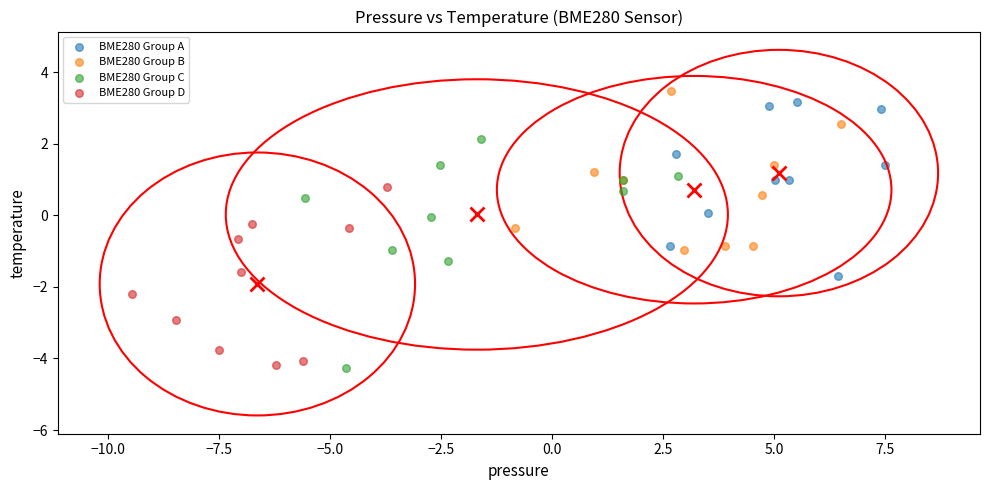

Which series has the widest spread of Y values?

BME280 Group C